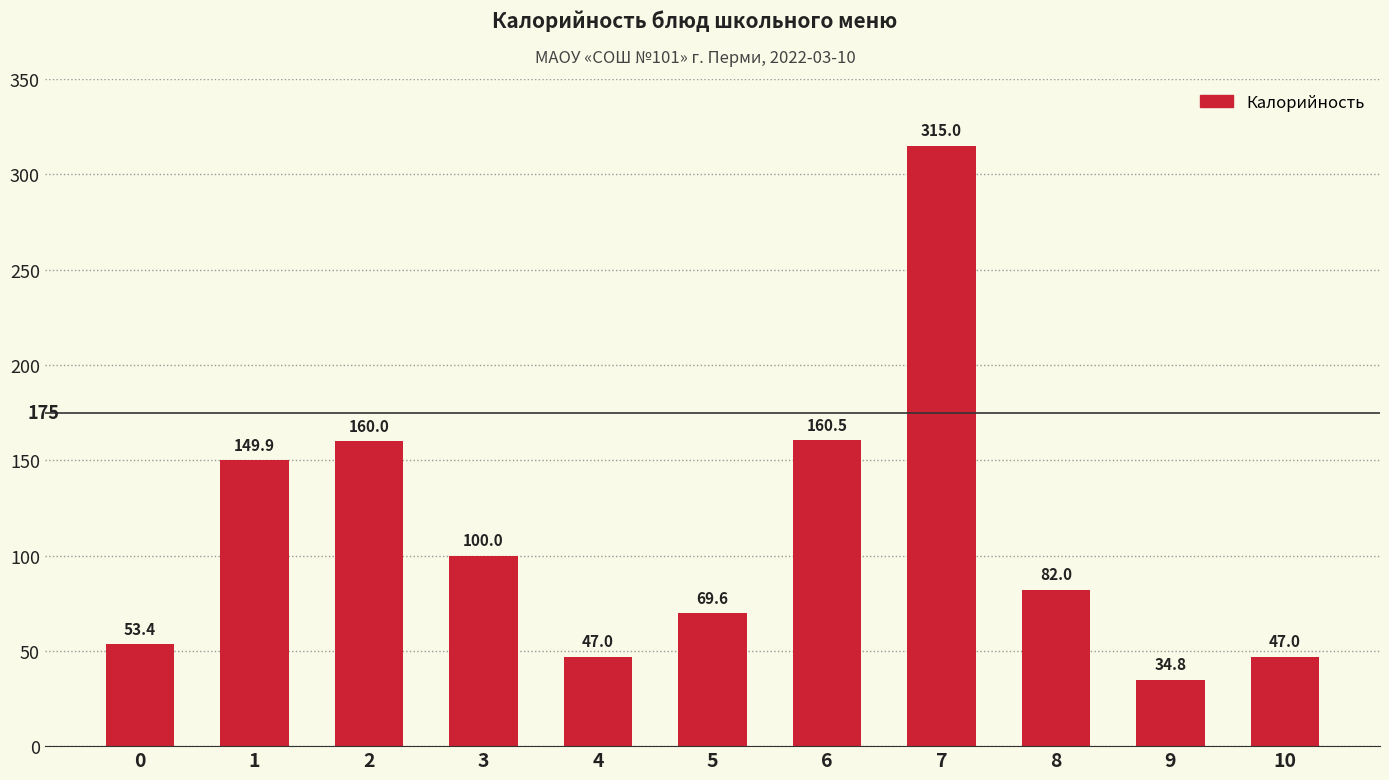

What is the minimum value shown in the chart?

34.8